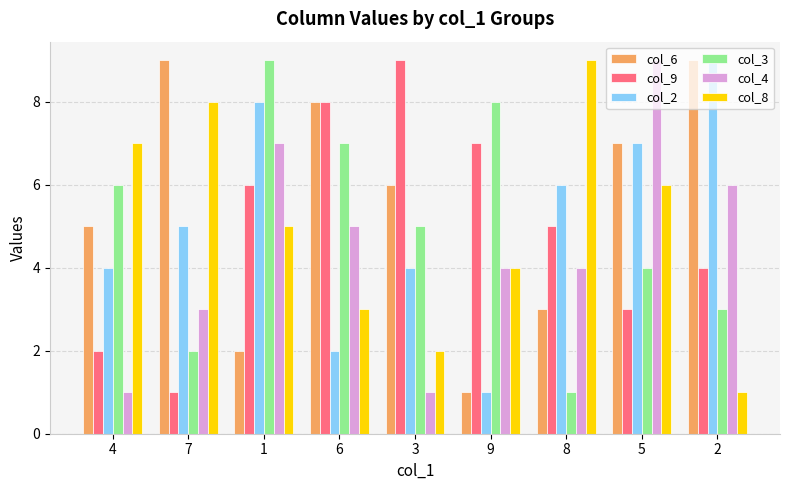

Reading left to right, extract all data points from this chart.

col_6: 4=5	7=9	1=2	6=8	3=6	9=1	8=3	5=7	2=9
col_9: 4=2	7=1	1=6	6=8	3=9	9=7	8=5	5=3	2=4
col_2: 4=4	7=5	1=8	6=2	3=4	9=1	8=6	5=7	2=9
col_3: 4=6	7=2	1=9	6=7	3=5	9=8	8=1	5=4	2=3
col_4: 4=1	7=3	1=7	6=5	3=1	9=4	8=4	5=9	2=6
col_8: 4=7	7=8	1=5	6=3	3=2	9=4	8=9	5=6	2=1